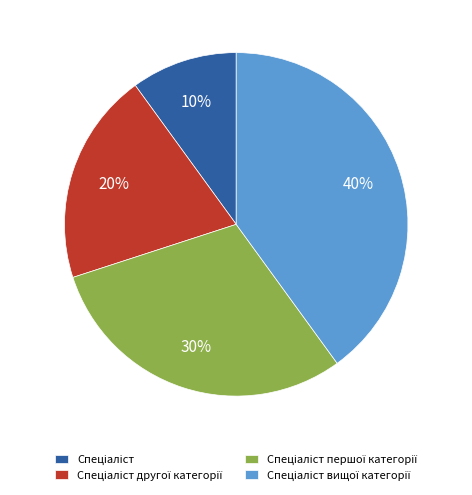

Is there a majority slice in this chart?

No